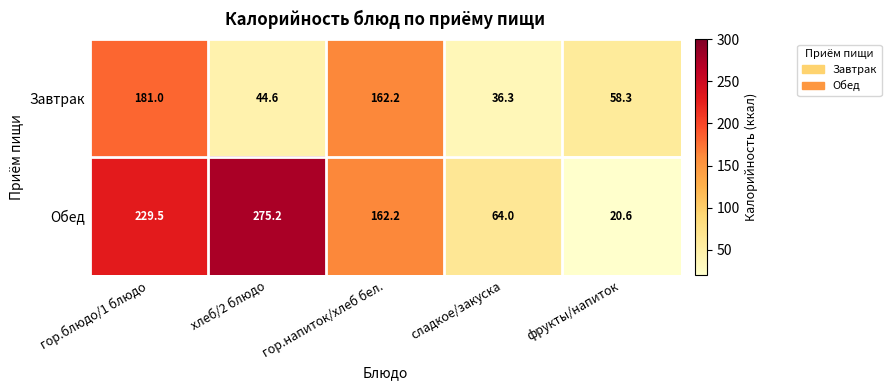

What is the maximum value shown in the chart?

275.2